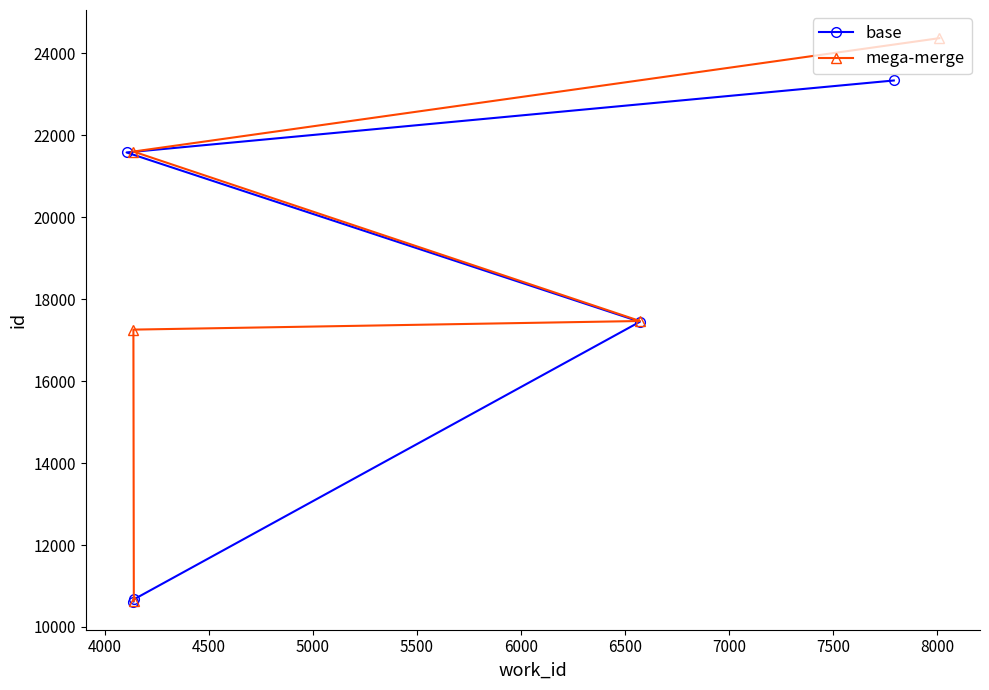

What is the minimum value for base?

10620